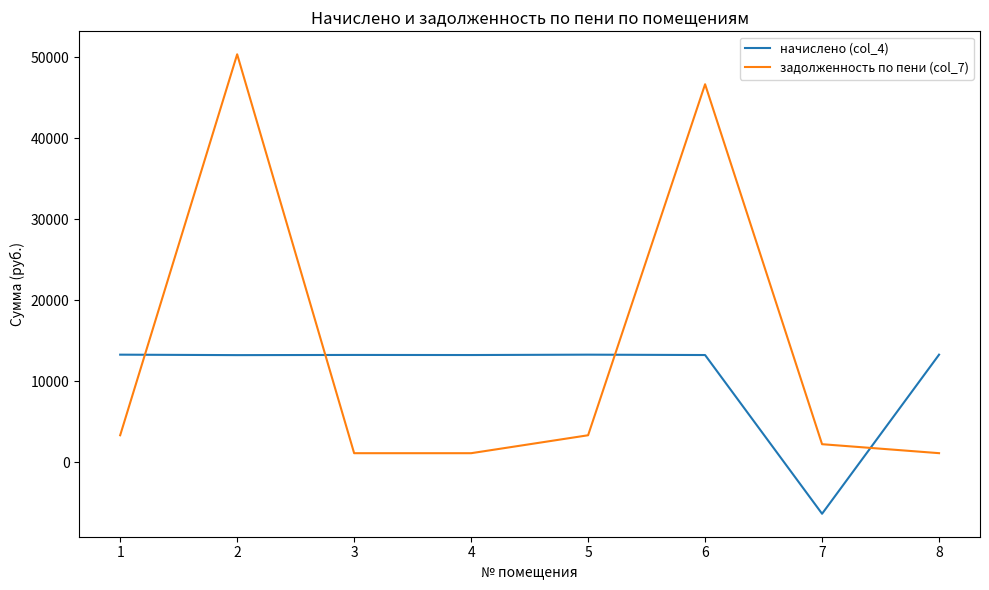

The value of начислено (col_4) at 2 is 13221.5. True or false?

True